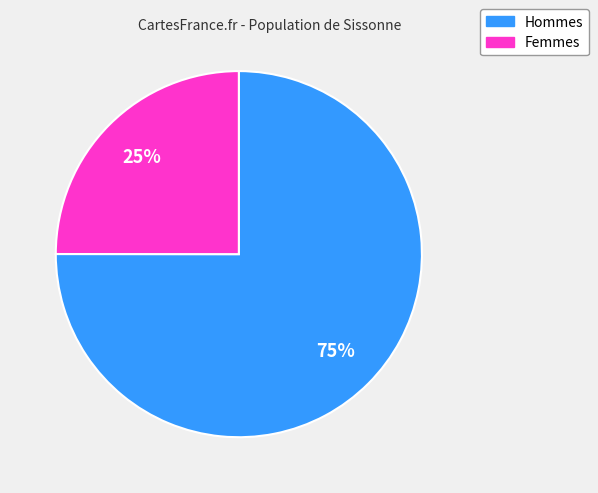

Do Femmes and Hommes together represent more than half of the pie?

Yes